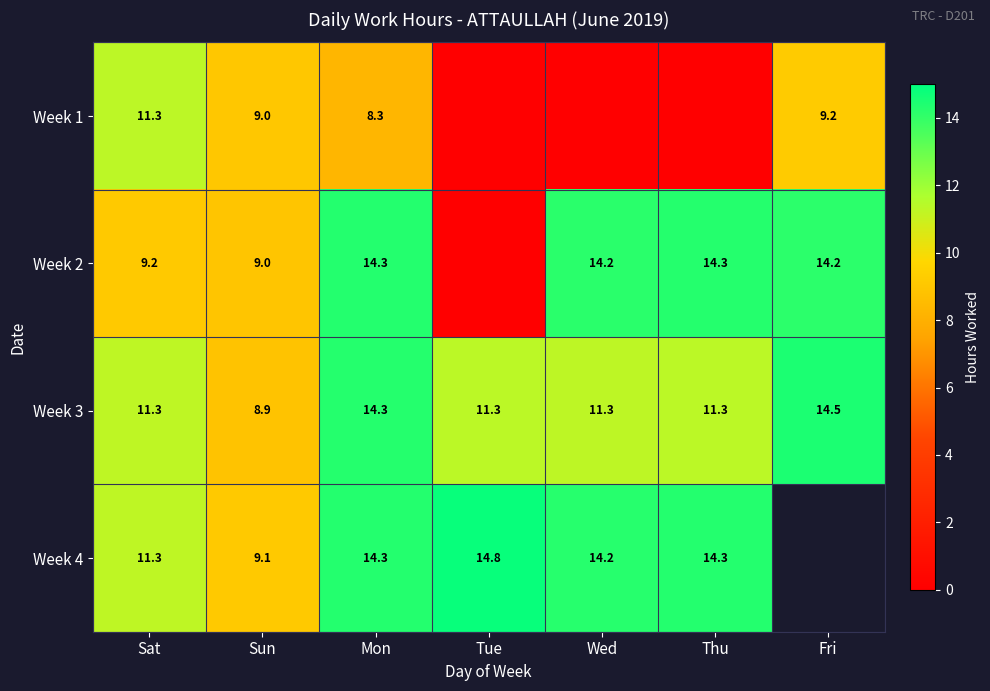

Is the value of Week 4 at Sat greater than the value of Week 2 at Mon?

No